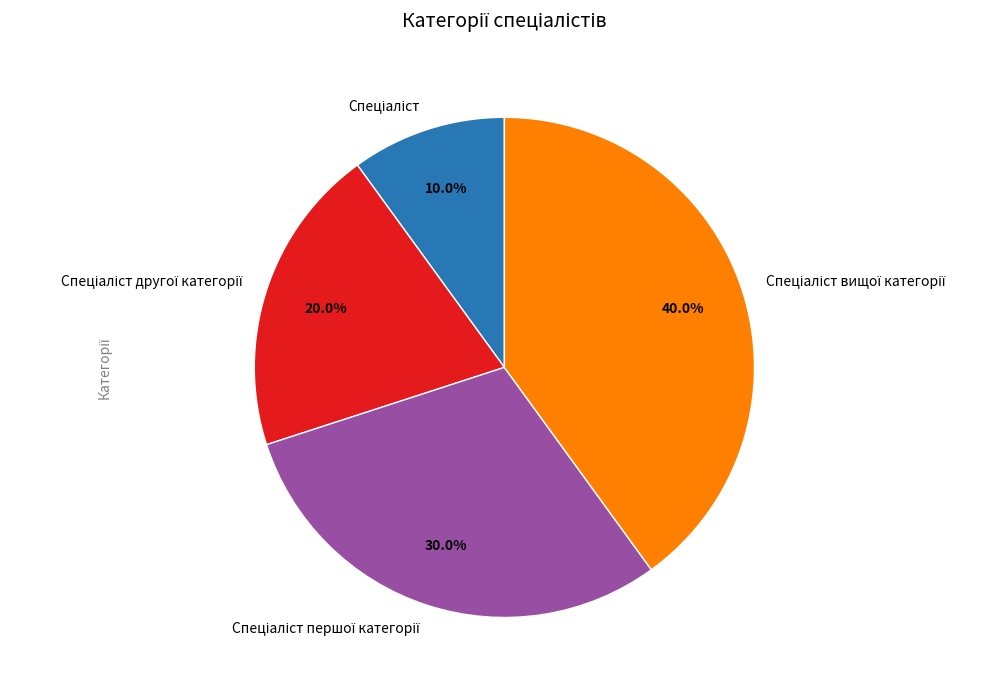

To the nearest percent, what is the difference between the largest and smallest slice percentages?

30%